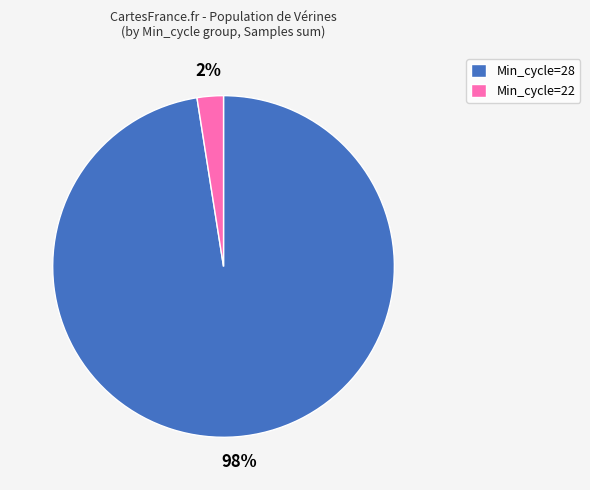

Rank the categories by value from lowest to highest.

Min_cycle=22, Min_cycle=28